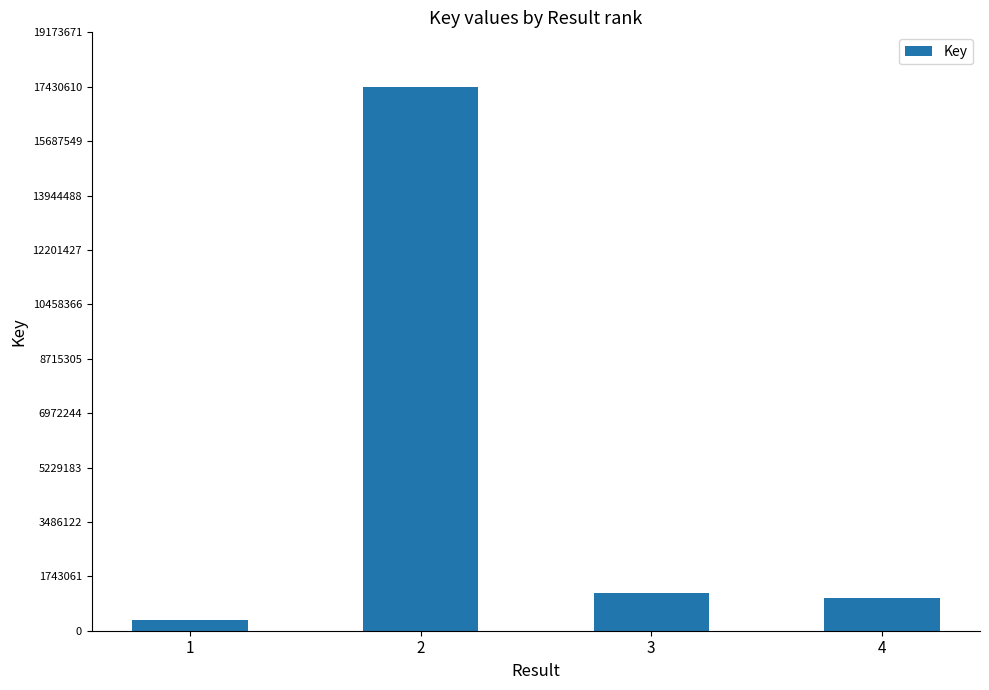

The value at 2 is 17430617. True or false?

True